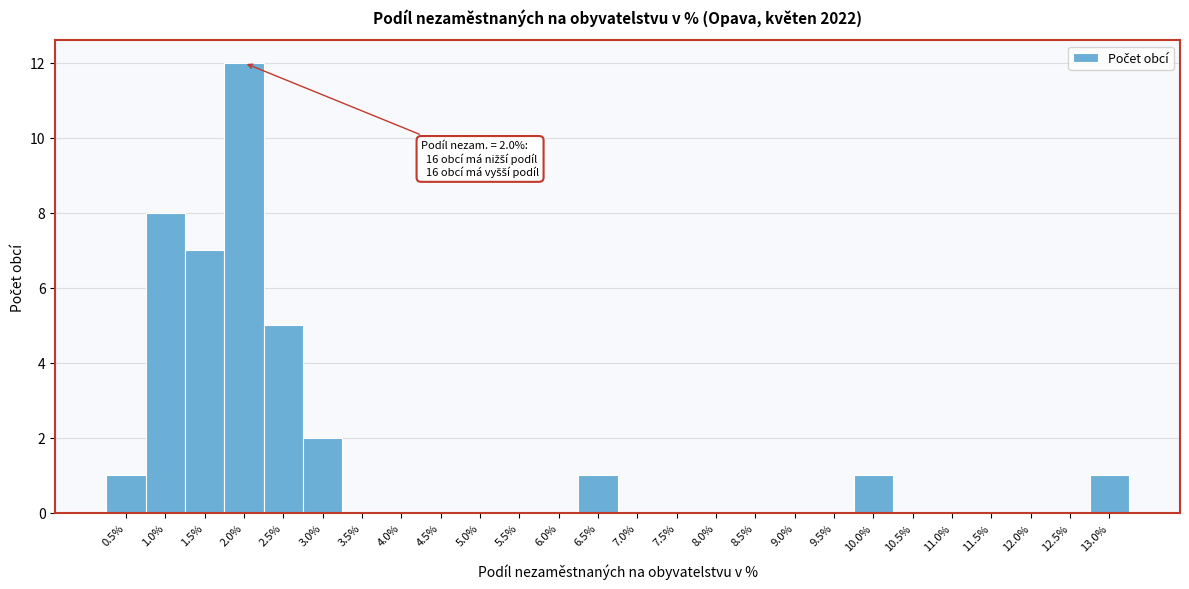

Reading left to right, transcribe all the data shown in this chart.

0.5%=1	1.0%=8	1.5%=7	2.0%=12	2.5%=5	3.0%=2	3.5%=0	4.0%=0	4.5%=0	5.0%=0	5.5%=0	6.0%=0	6.5%=1	7.0%=0	7.5%=0	8.0%=0	8.5%=0	9.0%=0	9.5%=0	10.0%=1	10.5%=0	11.0%=0	11.5%=0	12.0%=0	12.5%=0	13.0%=1